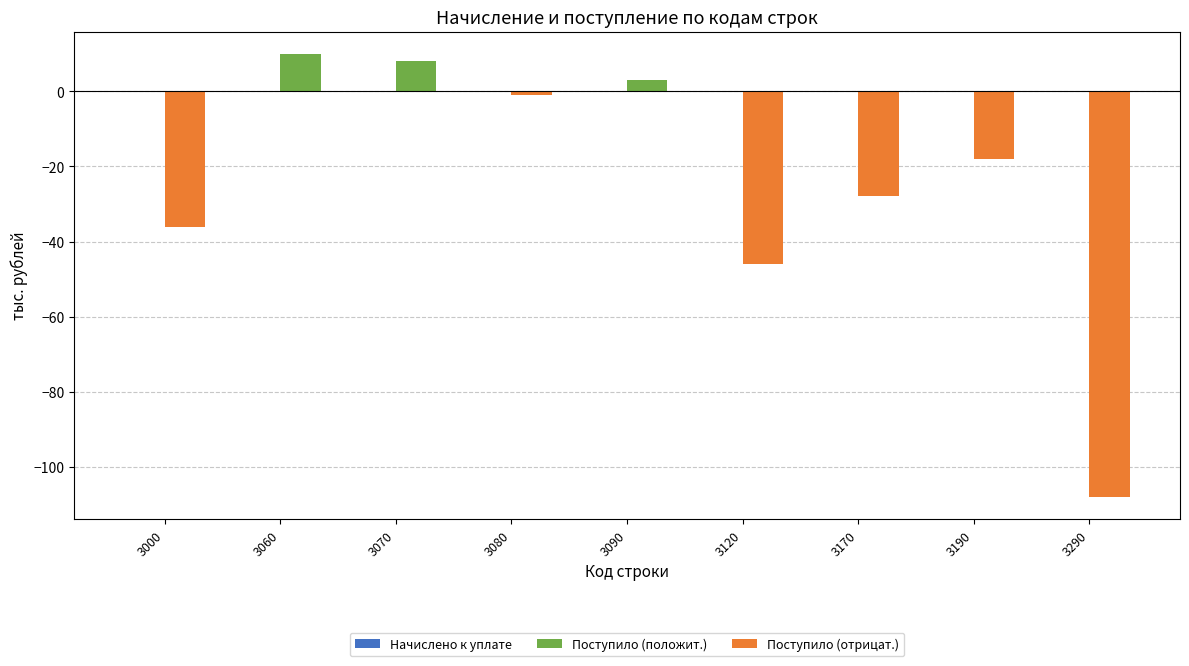

Reading left to right, transcribe all the data shown in this chart.

Начислено к уплате: 3000=0	3060=0	3070=0	3080=0	3090=0	3120=0	3170=0	3190=0	3290=0
Поступило (положит.): 3000=0	3060=10	3070=8	3080=0	3090=3	3120=0	3170=0	3190=0	3290=0
Поступило (отрицат.): 3000=-36	3060=0	3070=0	3080=-1	3090=0	3120=-46	3170=-28	3190=-18	3290=-108